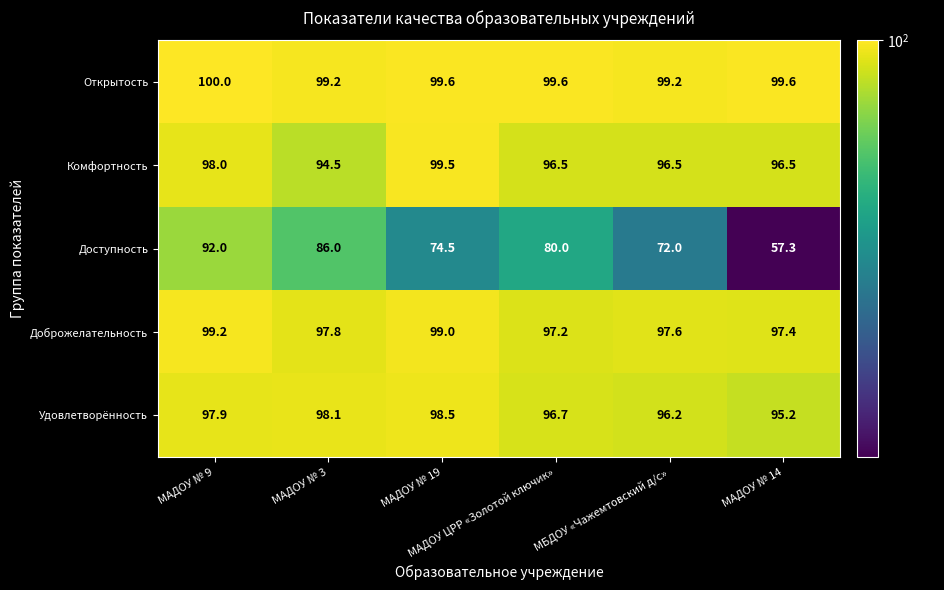

What is the lowest value of the Доступность series?

57.3